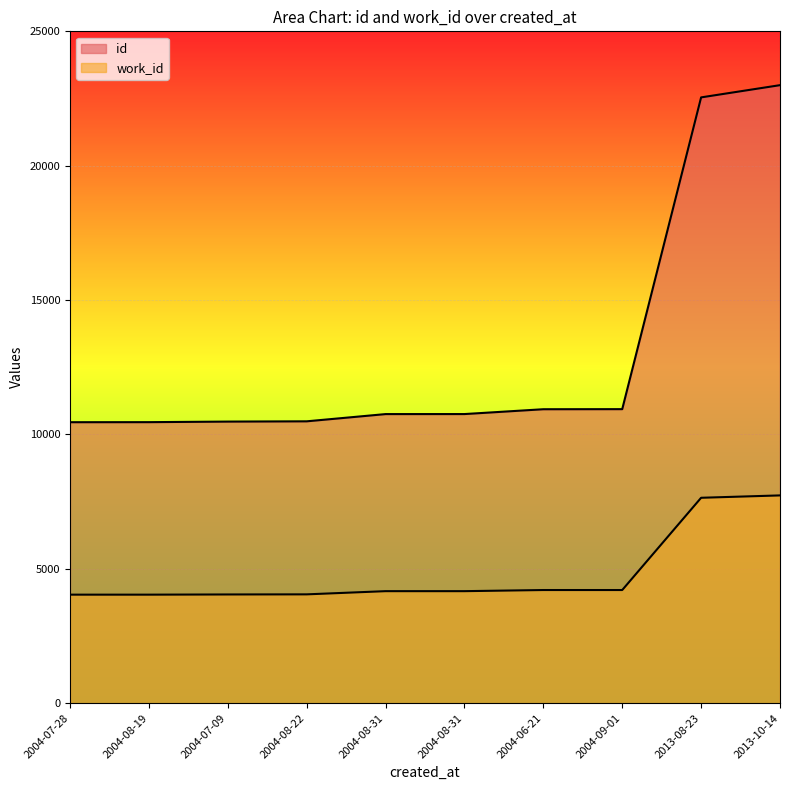

Where does the id series first go above 10758?

2004-06-21